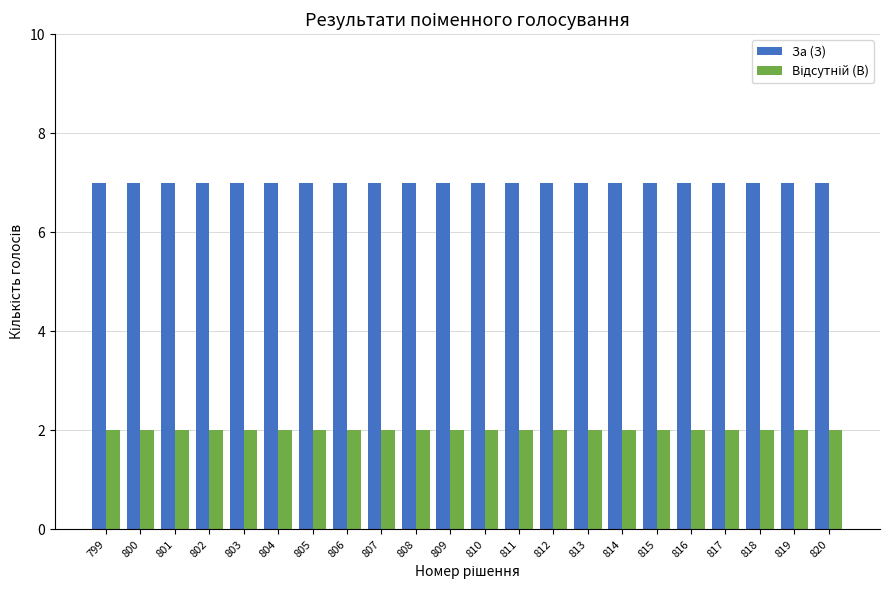

What is the sum of all За (З) values?

154